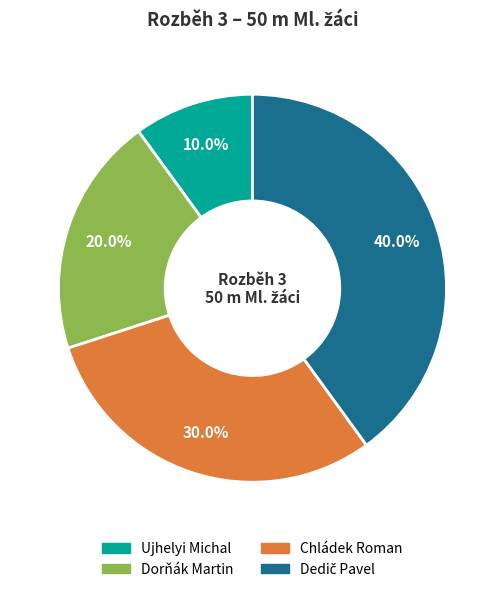

To the nearest percent, what percentage of the pie is Dorňák Martin?

20%